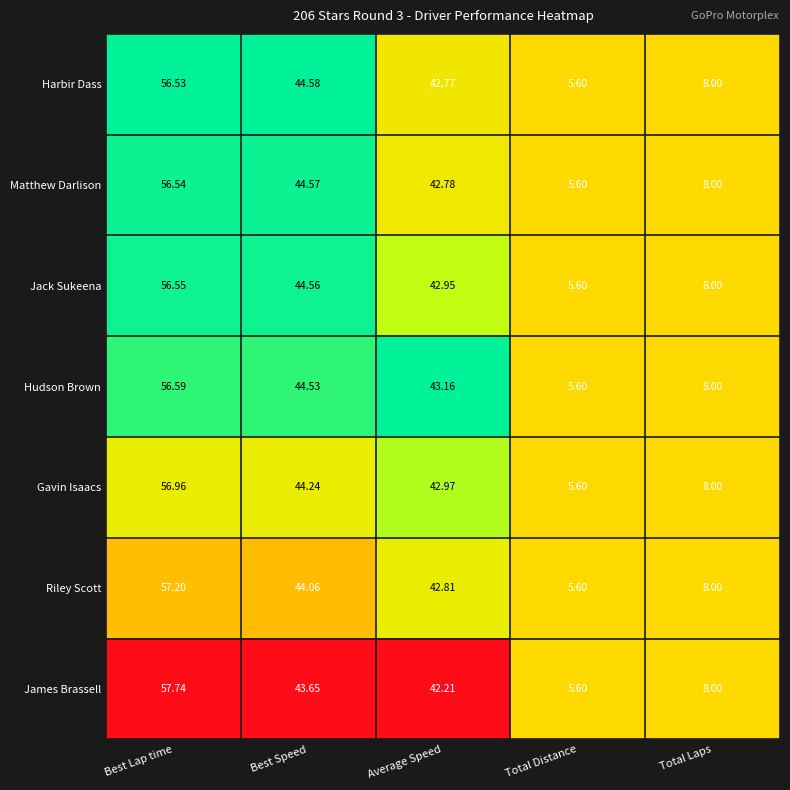

At which label is James Brassell closest to 31?

Average Speed